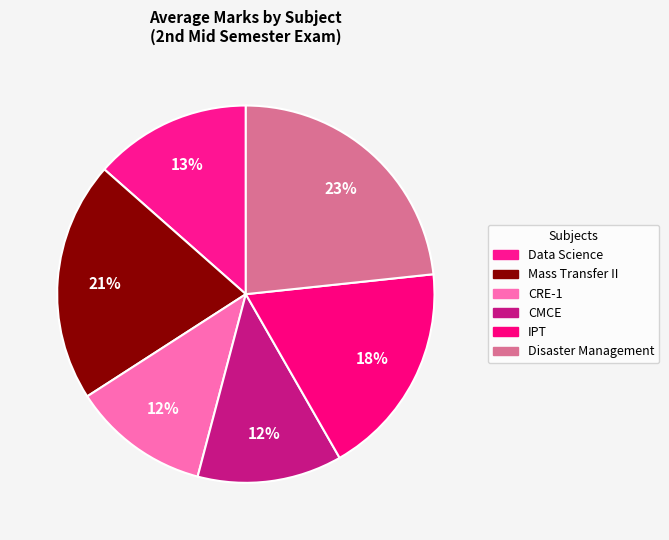

Count the number of slices in the pie.

6